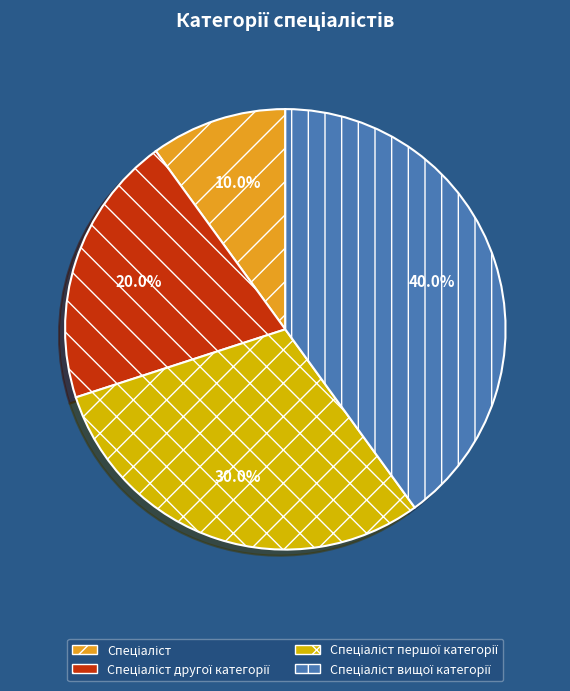

Is there any slice that represents more than half of the pie?

No